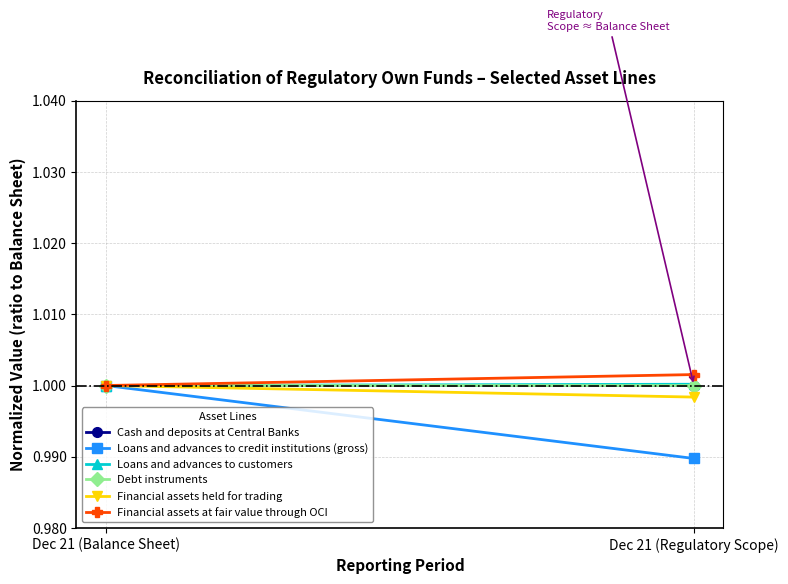

Reading right to left, extract all data points from this chart.

Cash and deposits at Central Banks: 1.0	1.0
Loans and advances to credit institutions (gross): 1.0	1.0
Loans and advances to customers: 1.0	1.0
Debt instruments: 1.0	1.0
Financial assets held for trading: 1.0	1.0
Financial assets at fair value through OCI: 1.0	1.0